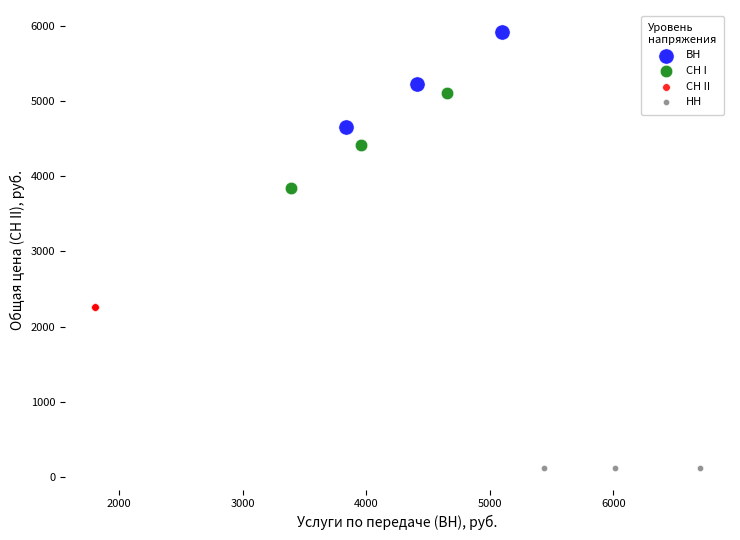

Which series reaches the minimum Y coordinate?

НН